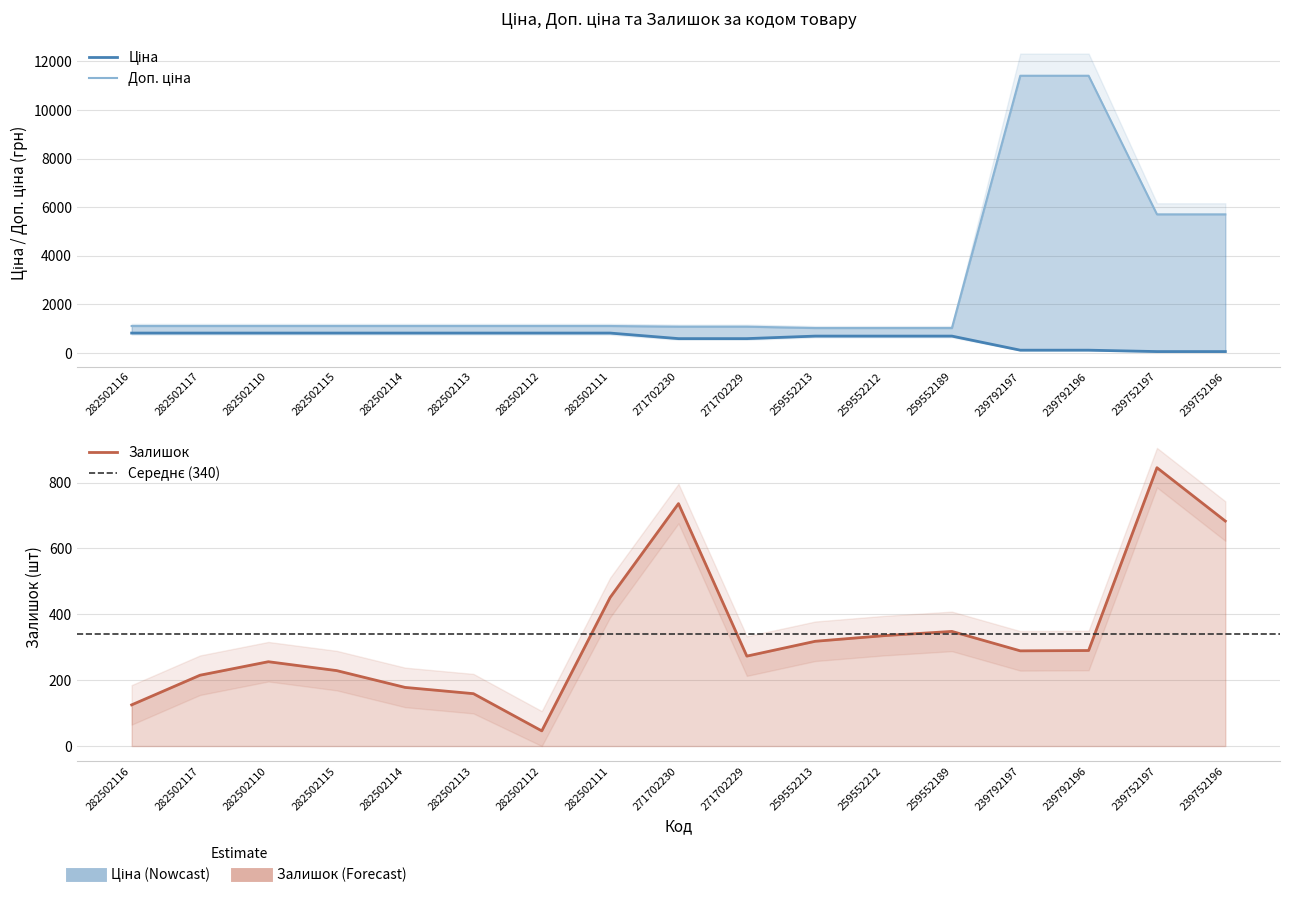

Is the value of Ціна at 282502117 greater than the value of Доп. ціна at 282502112?

No